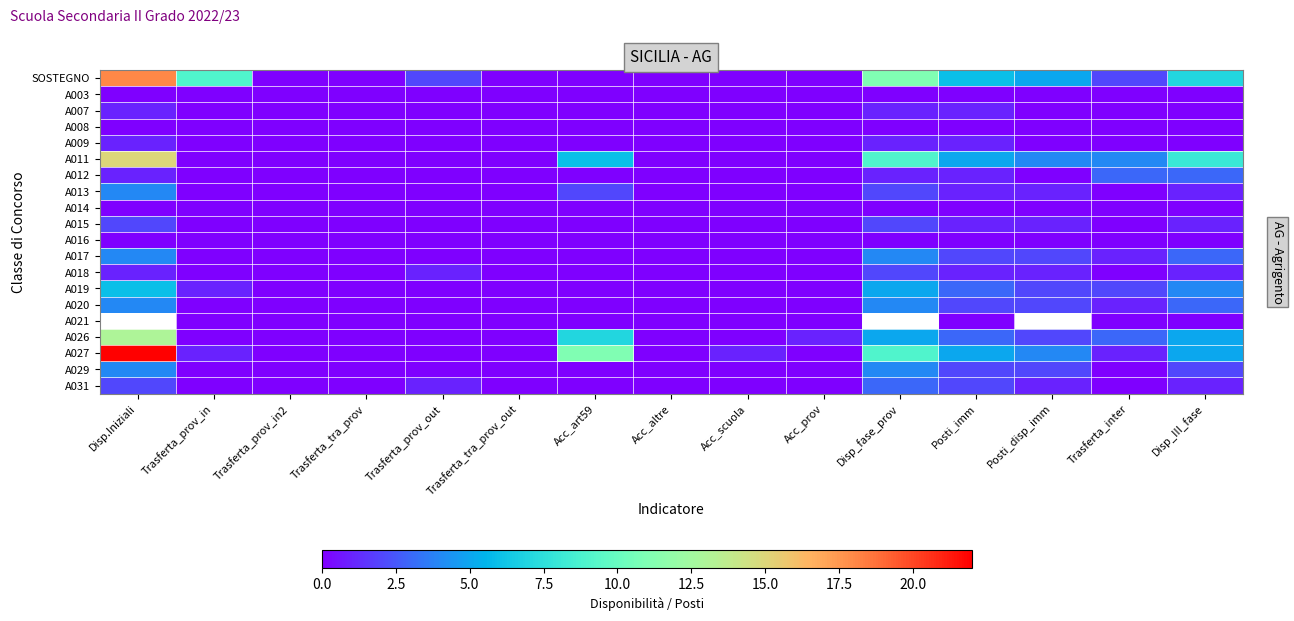

Which category has the highest value in the A031 series?

Disp_fase_prov